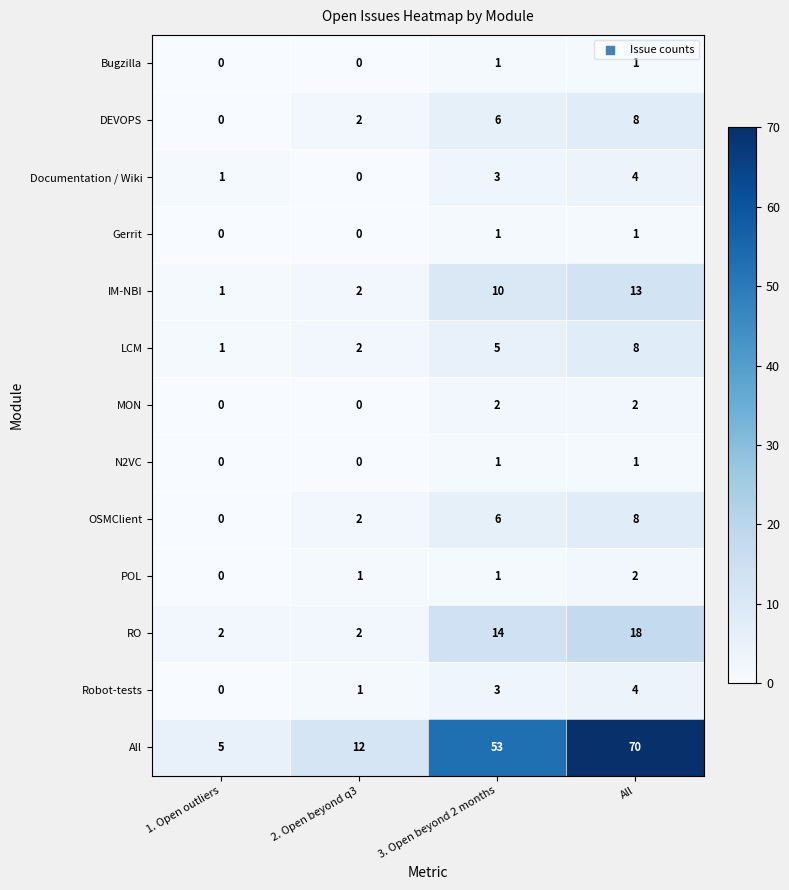

What is the difference between the Robot-tests values at 1. Open outliers and 3. Open beyond 2 months?

3